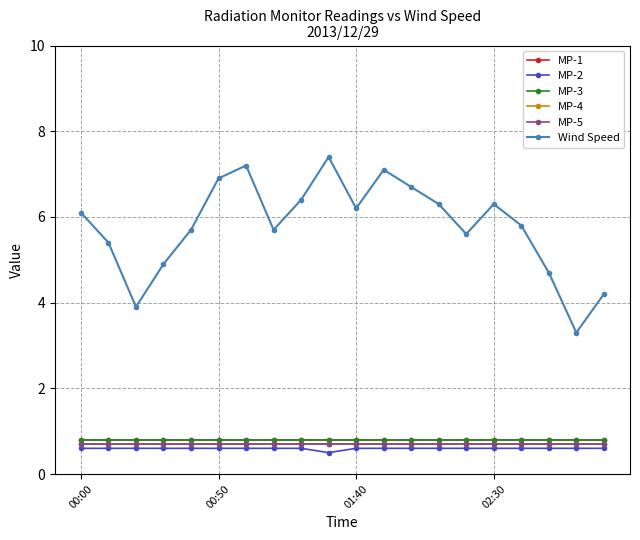

True or false: MP-2 has more than 2 points higher than both neighbors.

False